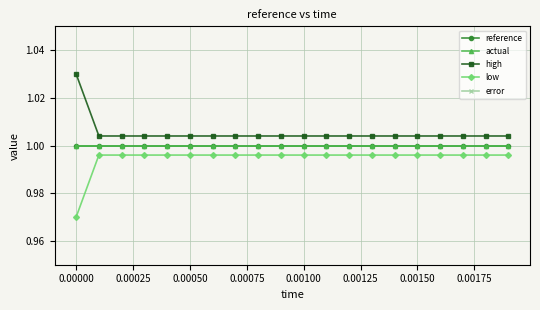

The value of error at 0.00000 is 0.0. True or false?

True